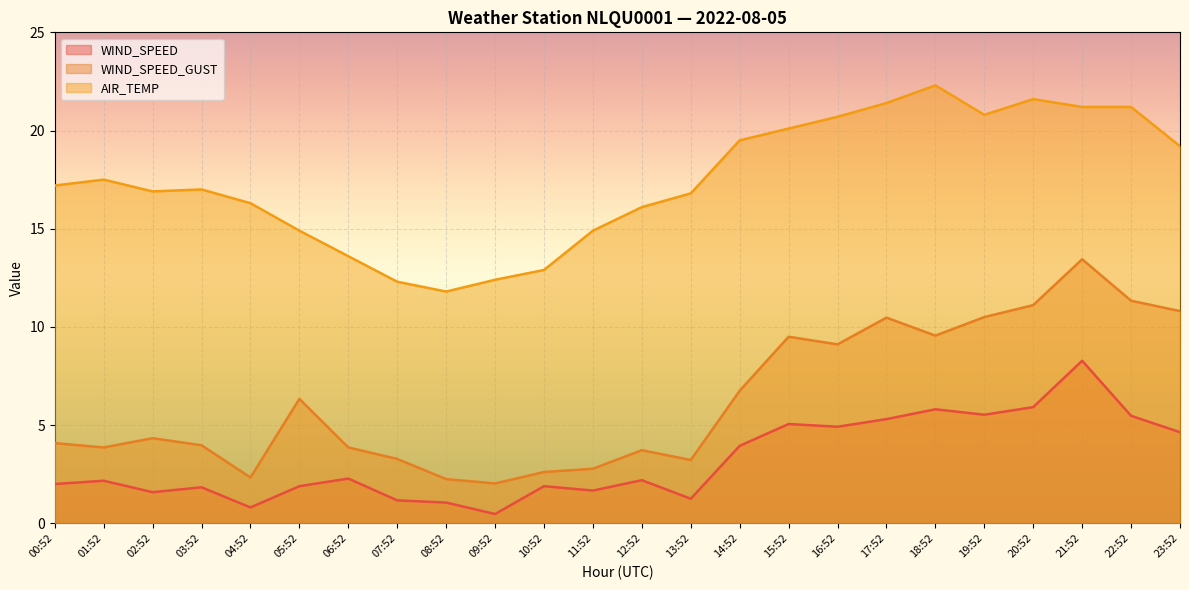

Reading right to left, list all the values displayed in this chart.

WIND_SPEED: 4.6	5.5	8.3	5.9	5.5	5.8	5.3	4.9	5.1	3.9	1.2	2.2	1.7	1.9	0.5	1.1	1.2	2.3	1.9	0.8	1.8	1.6	2.2	2.0
WIND_SPEED_GUST: 10.8	11.3	13.4	11.1	10.5	9.6	10.5	9.1	9.5	6.8	3.2	3.7	2.8	2.6	2.0	2.2	3.3	3.9	6.3	2.3	4.0	4.3	3.9	4.1
AIR_TEMP: 19.2	21.2	21.2	21.6	20.8	22.3	21.4	20.7	20.1	19.5	16.8	16.1	14.9	12.9	12.4	11.8	12.3	13.6	14.9	16.3	17.0	16.9	17.5	17.2